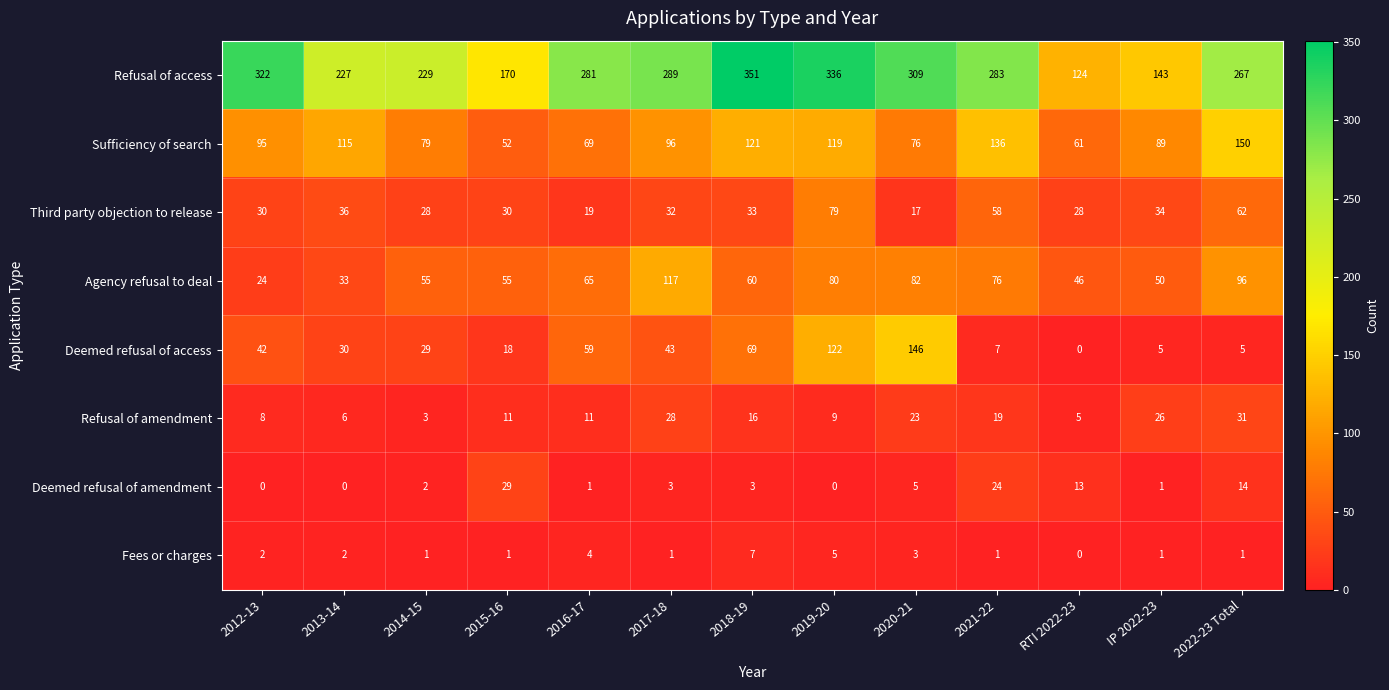

Which series has the largest total across all categories?

Refusal of access